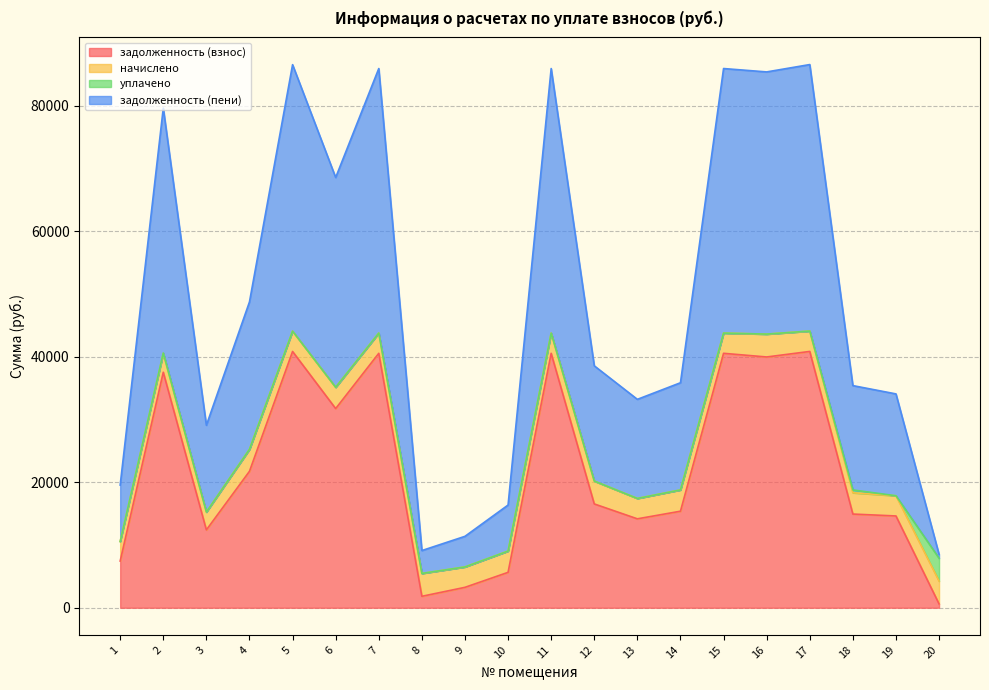

What is the total value across all series at 4?

48759.6